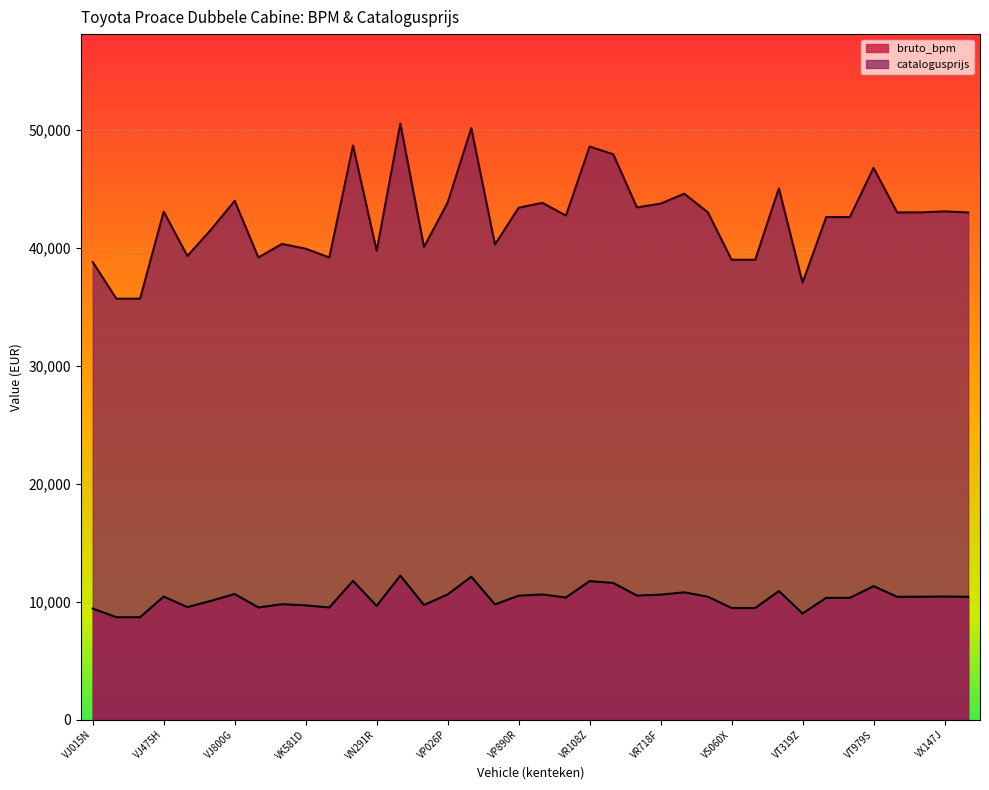

Reading right to left, extract all data points from this chart.

bruto_bpm: VX680B=10421	VX147J=10442	VV873D=10423	VV303V=10421	VT979S=11320	VT630N=10329	VT422D=10329	VT319Z=9006	VT125R=10907	VS167T=9469	VS060X=9469	VR863V=10423	VR840J=10798	VR718F=10599	VR515Z=10522	VR413J=11592	VR108Z=11748	VR095P=10359	VR067J=10615	VP890R=10516	VP581T=9776	VP461X=12119	VP026P=10619	VN858B=9726	VN602T=12211	VN291R=9647	VN269G=11769	VL852J=9515	VK581D=9692	VK287H=9788	VK284H=9515	VJ800G=10655	VJ735F=10076	VJ561N=9545	VJ475H=10438	VJ310B=8685	VJ309B=8685	VJ015N=9422
catalogusprijs: VX680B=42994	VX147J=43082	VV873D=43002	VV303V=42994	VT979S=46777	VT630N=42606	VT422D=42606	VT319Z=37036	VT125R=45039	VS167T=38987	VS060X=38987	VR863V=43002	VR840J=44581	VR718F=43741	VR515Z=43419	VR413J=47922	VR108Z=48580	VR095P=42733	VR067J=43809	VP890R=43392	VP581T=40278	VP461X=50141	VP026P=43827	VN858B=40067	VN602T=50529	VN291R=39734	VN269G=48667	VL852J=39178	VK581D=39923	VK287H=40328	VK284H=39178	VJ800G=43978	VJ735F=41542	VJ561N=39304	VJ475H=43065	VJ310B=35686	VJ309B=35686	VJ015N=38788